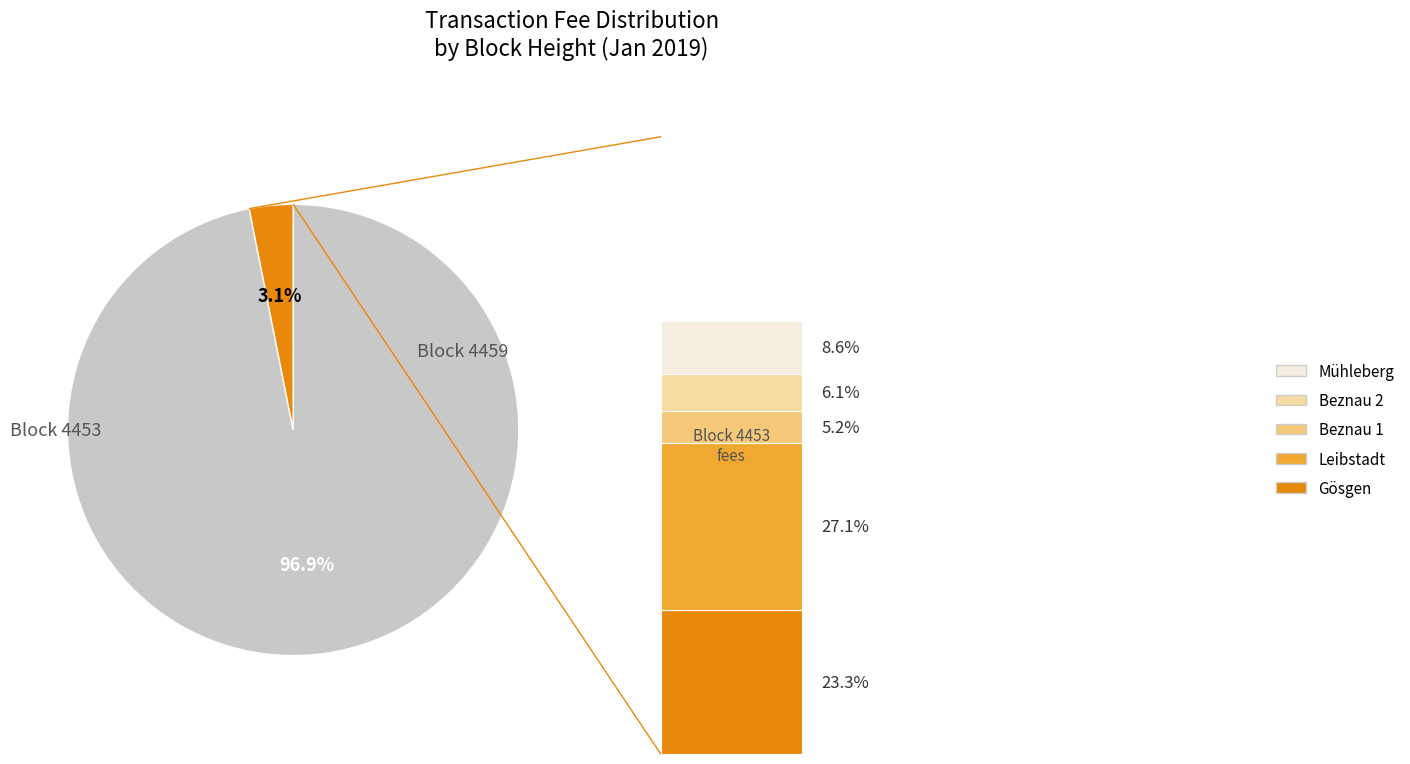

Does 4453 account for over 50% of the chart?

No